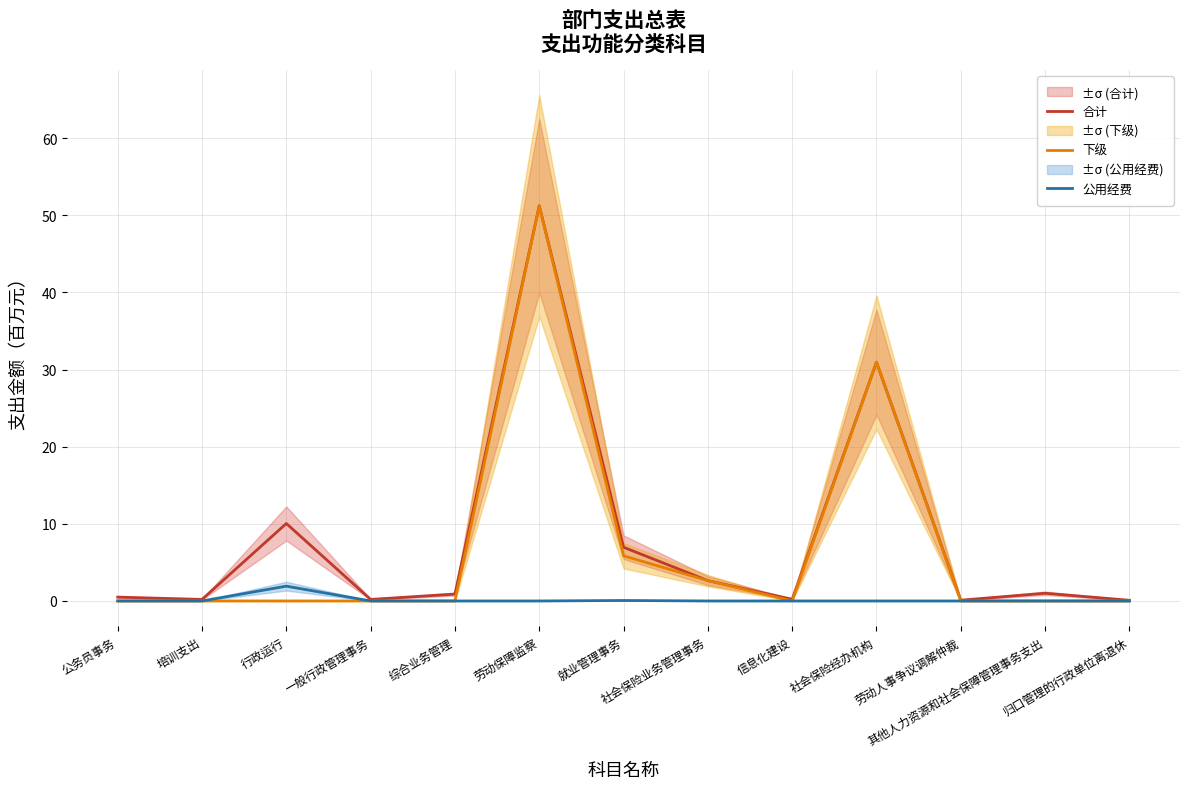

What is the difference between the maximum and minimum values in the 合计 series?

51.1